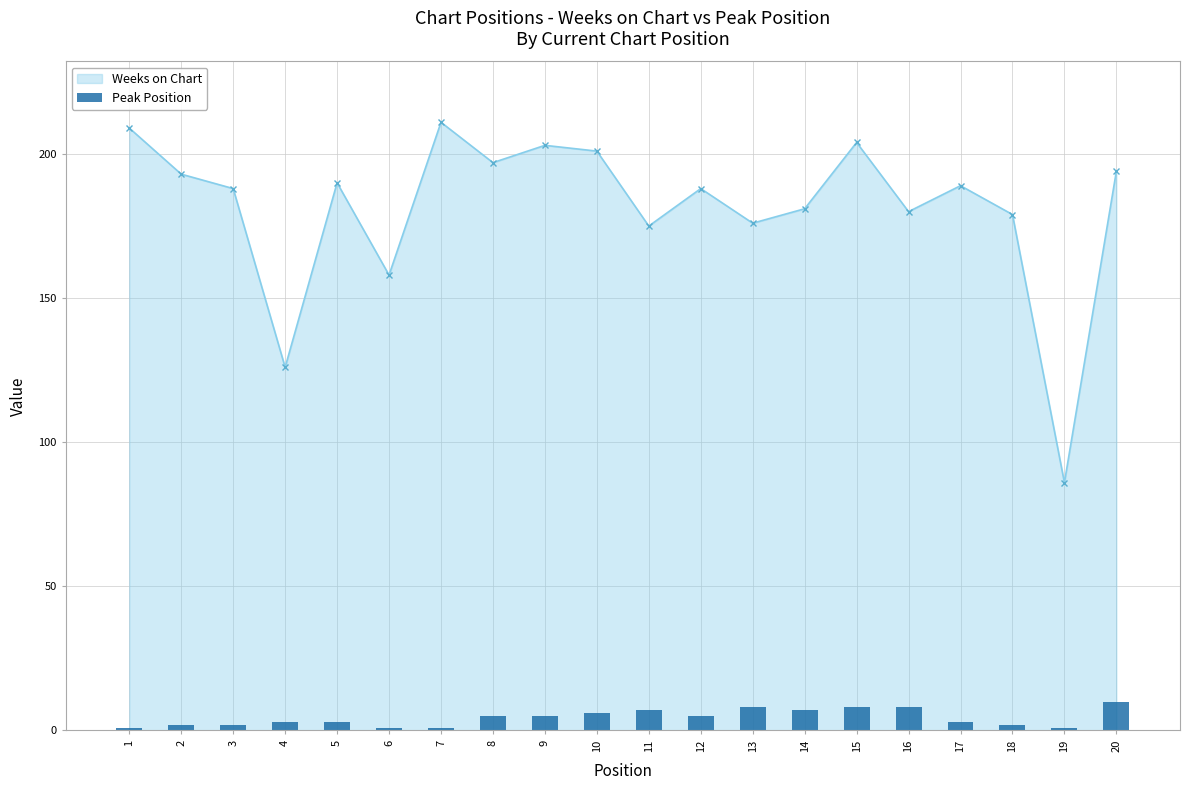

At which category does Weeks on Chart reach its first local peak?

5